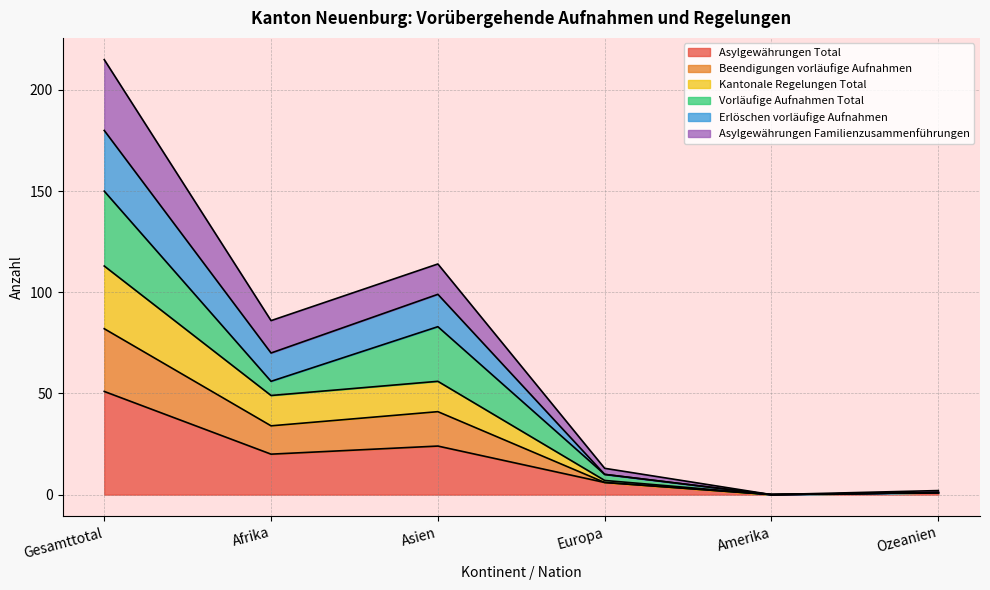

The Asylgewährungen Total series shows 0 at Amerika. True or false?

True